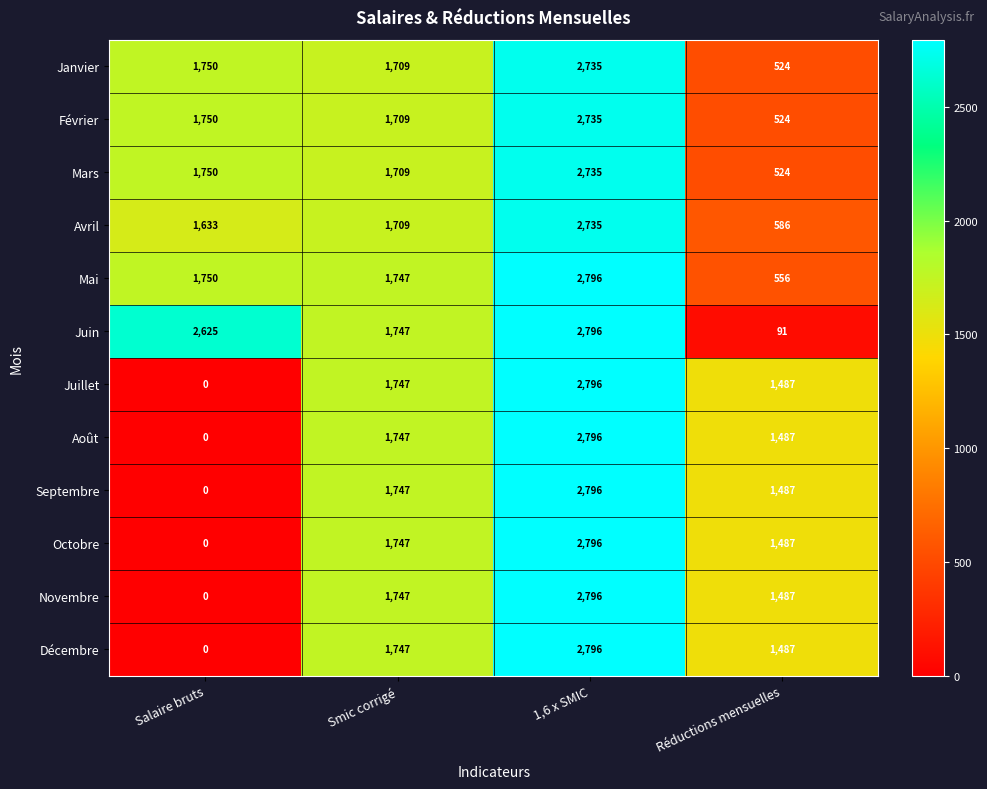

How many categories are shown in the chart?

4